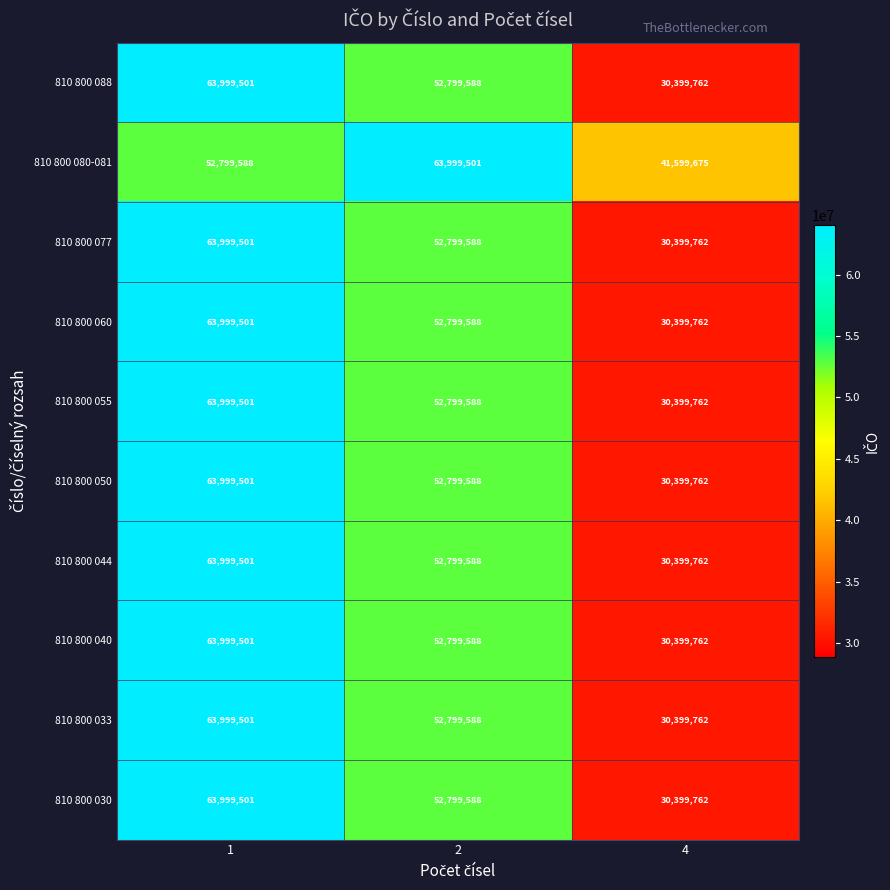

True or false: 810 800 044 has a value of 20110602 at 2.

False